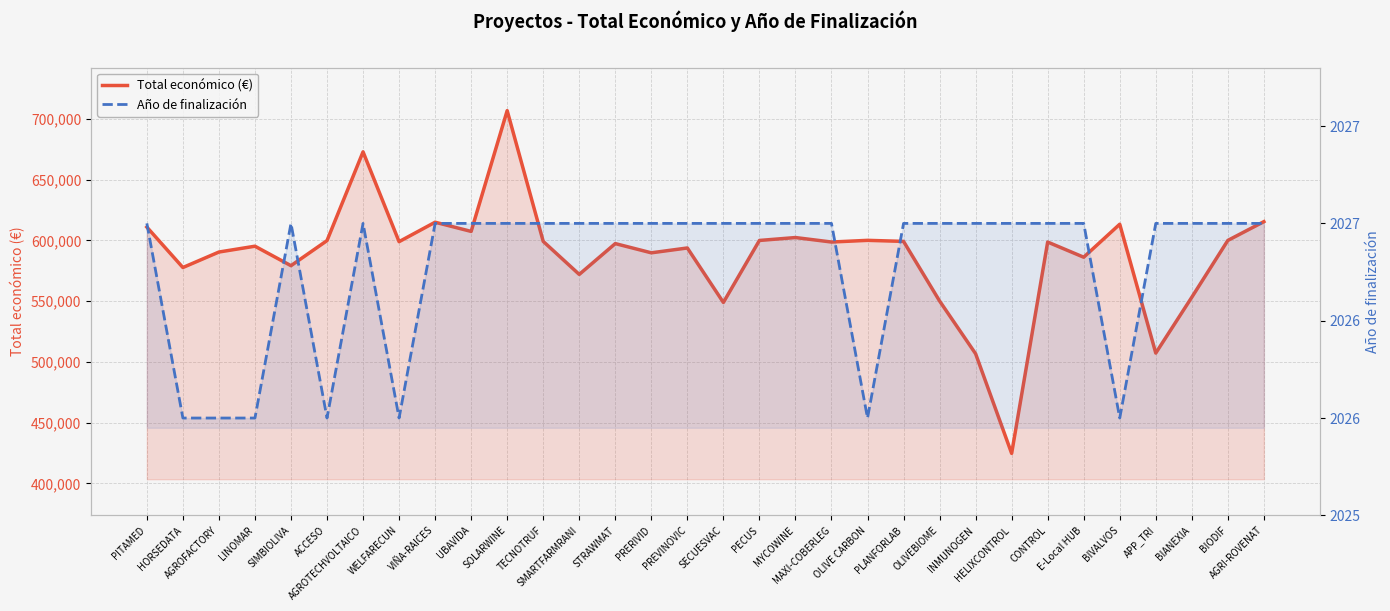

List the series in order of their peak value, lowest first.

Año de finalización, Total económico (€)